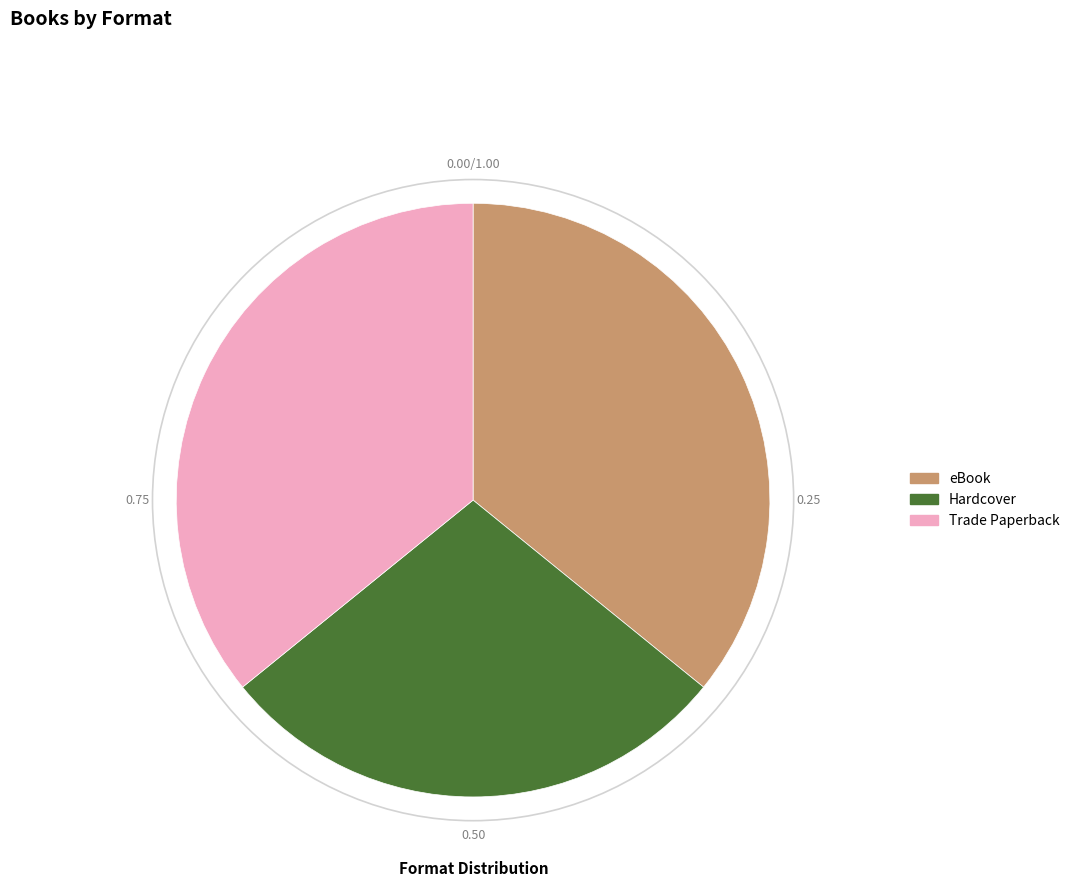

Between Hardcover and Trade Paperback, which is larger?

Trade Paperback